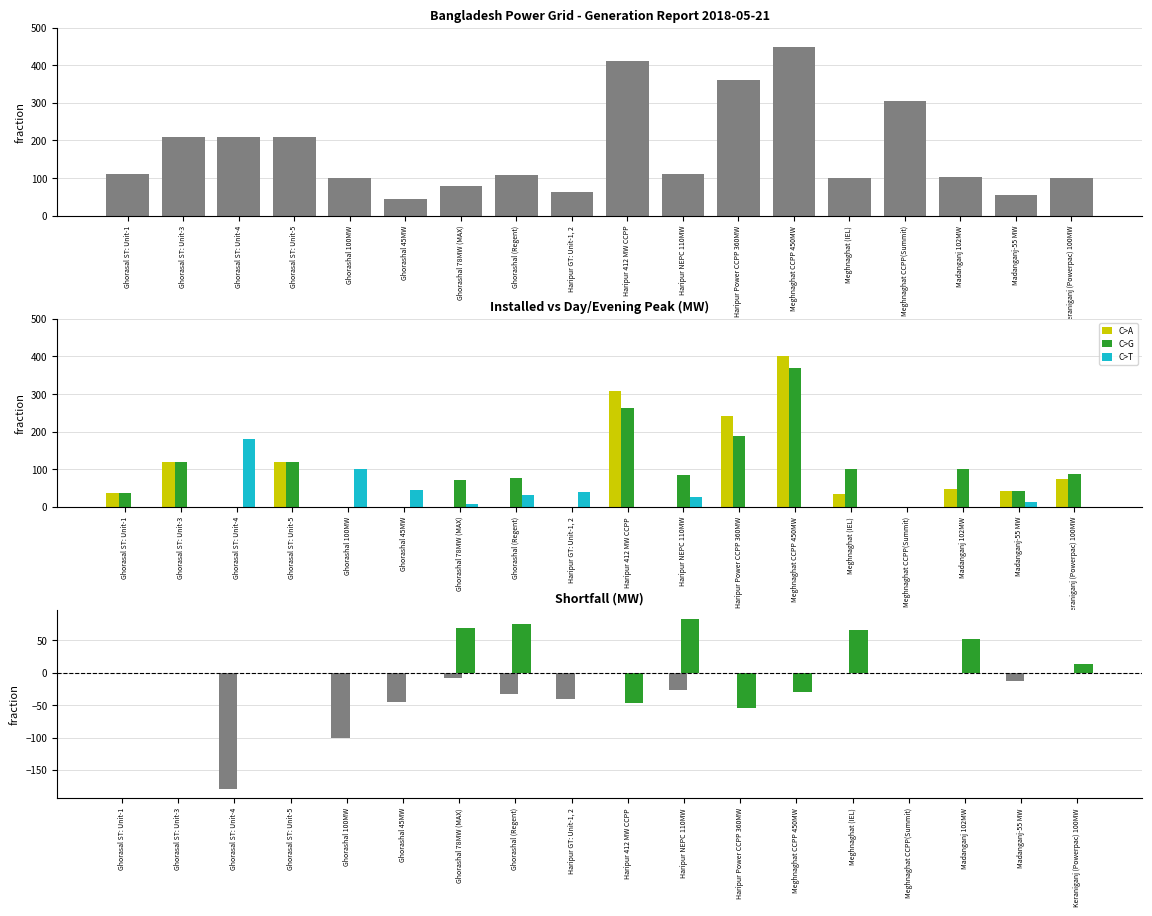

Count the number of data series in this chart.

4